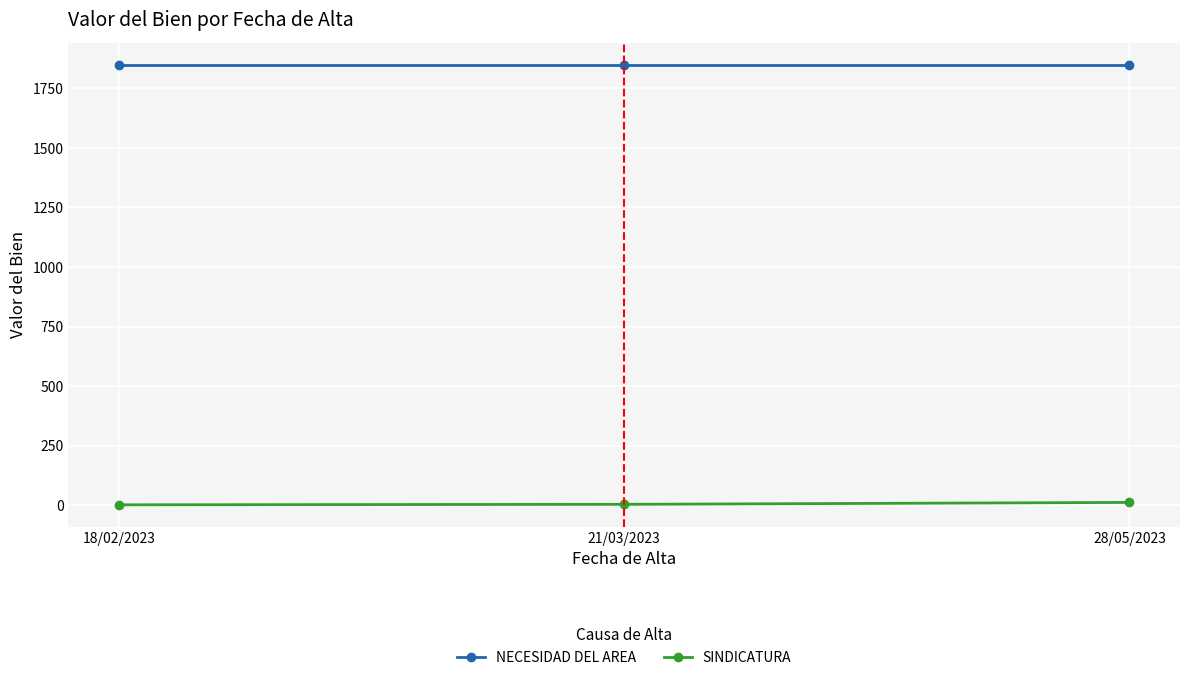

True or false: NECESIDAD DEL AREA has a value of 1105 at 21/03/2023.

False